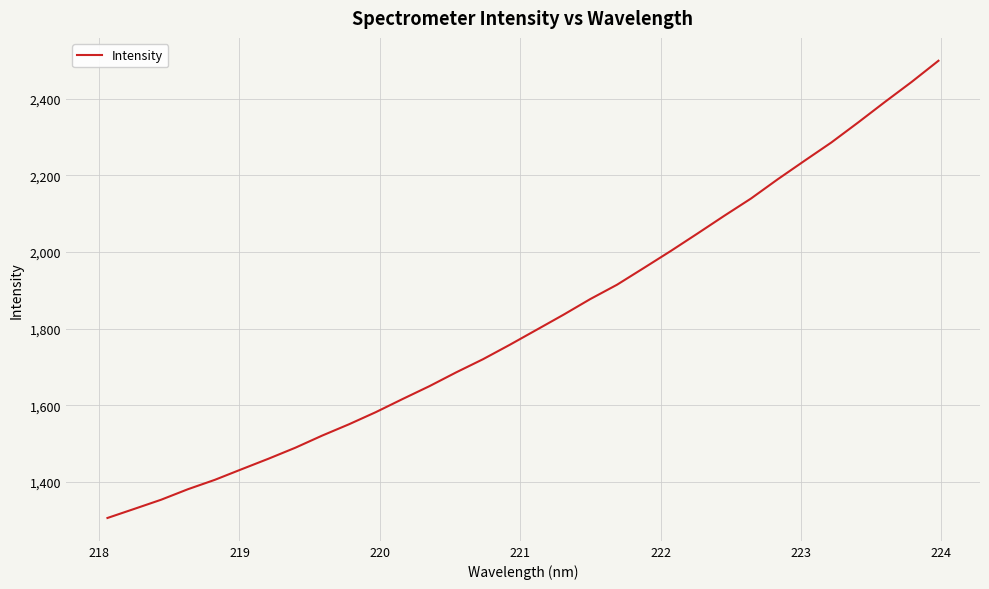

What is the minimum value shown in the chart?

1306.4